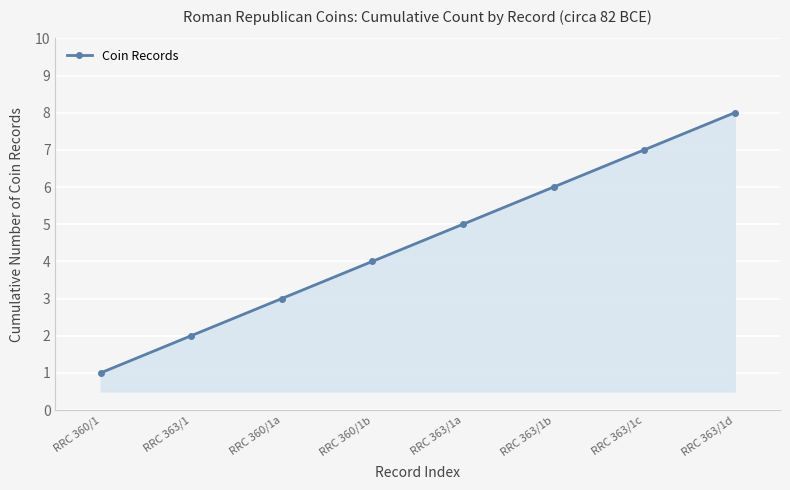

What is the label of the 6th point from the left?

RRC 363/1b